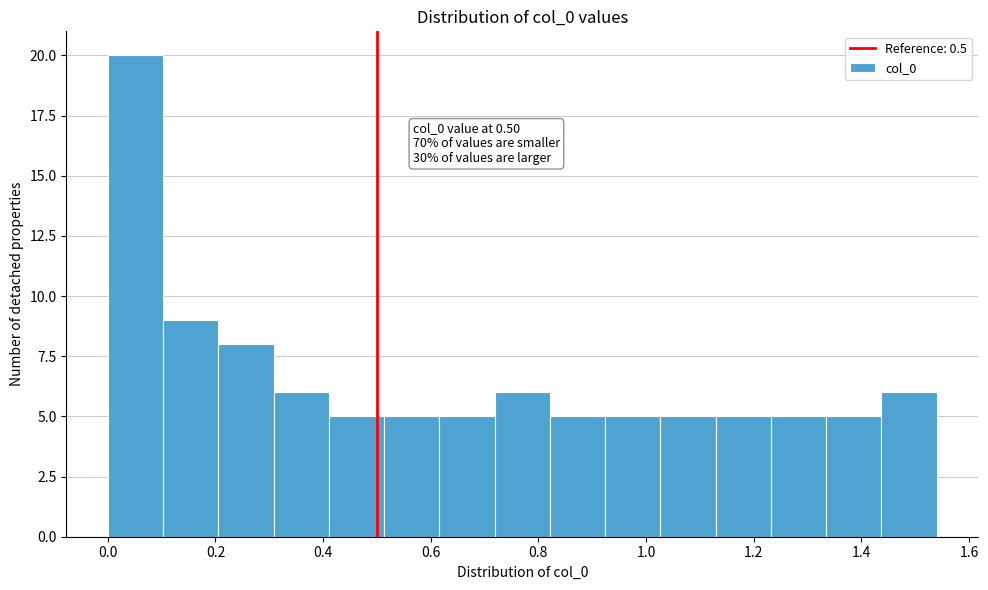

Over which range of the x-axis is the bar tallest?

0.00 to 0.10